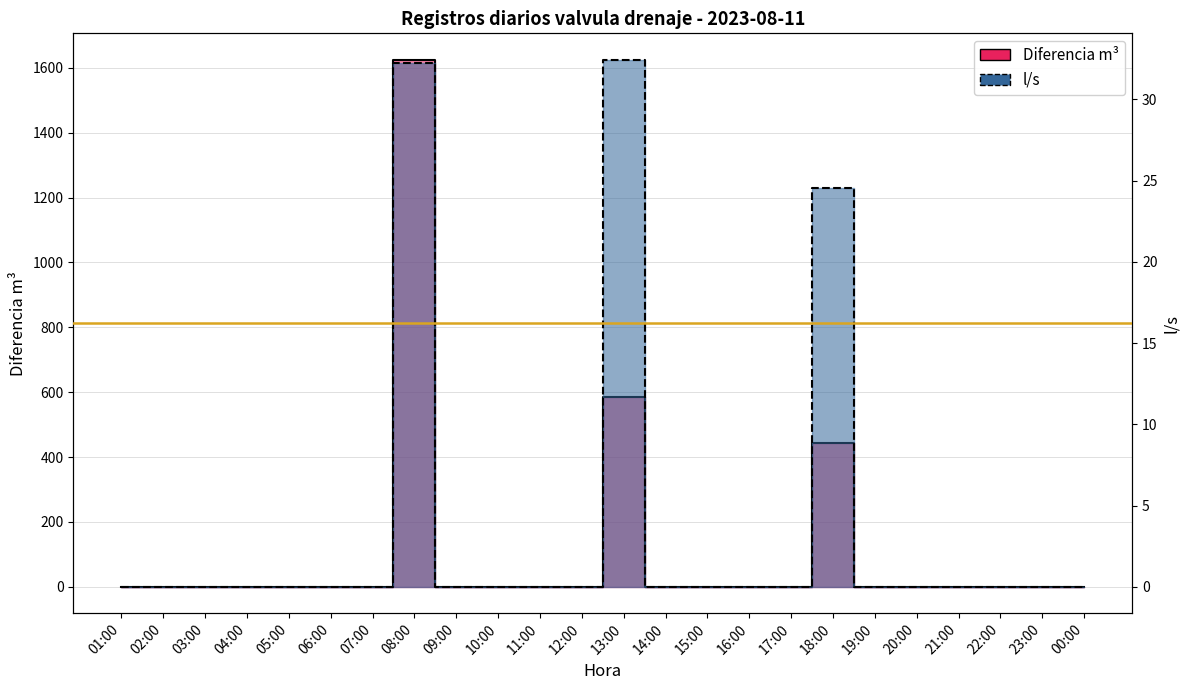

At which category is the sum across all series the highest?

08:00